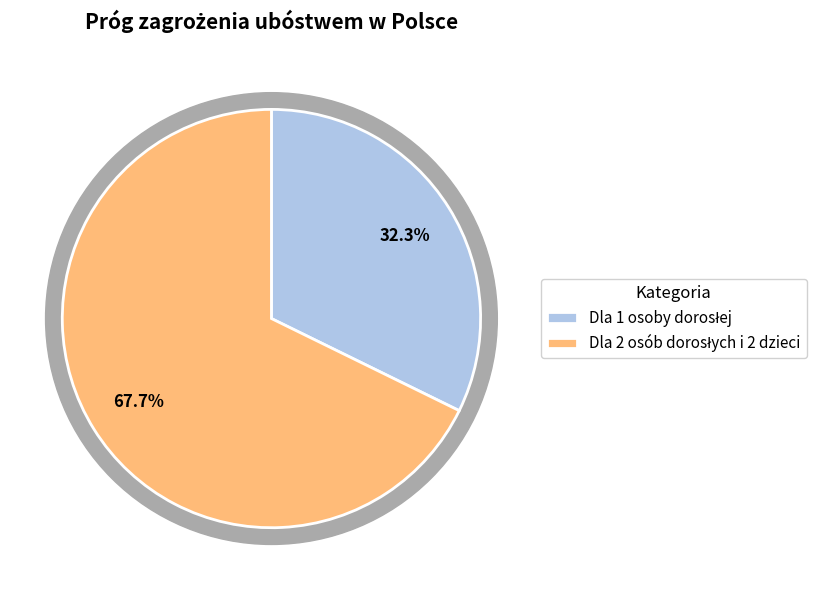

Rank the categories by value from highest to lowest.

Dla 2 osób dorosłych i 2 dzieci, Dla 1 osoby dorosłej